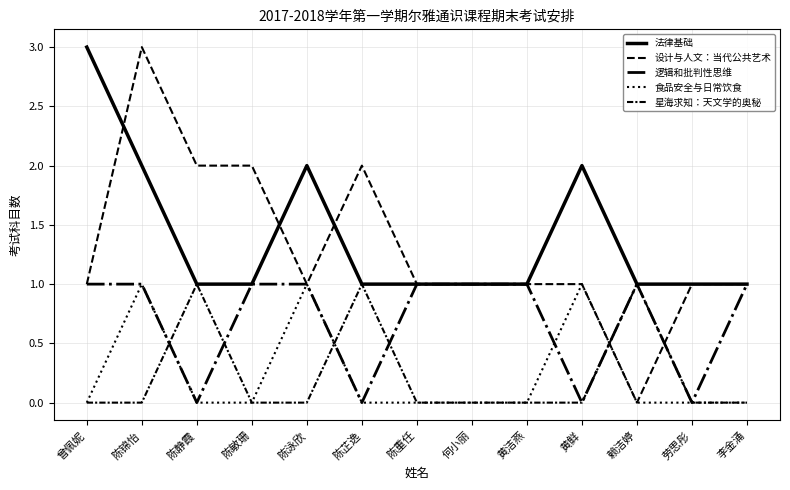

The value of 设计与人文：当代公共艺术 at 陈锦怡 is 3. True or false?

True